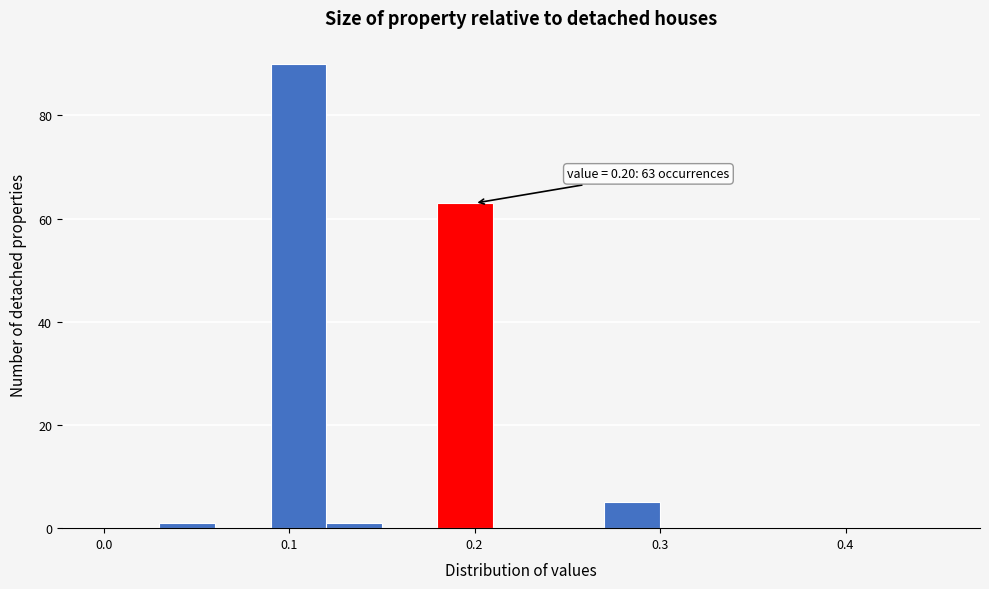

Read against the x-axis, roughly where is the centre of the tallest bar?

0.11